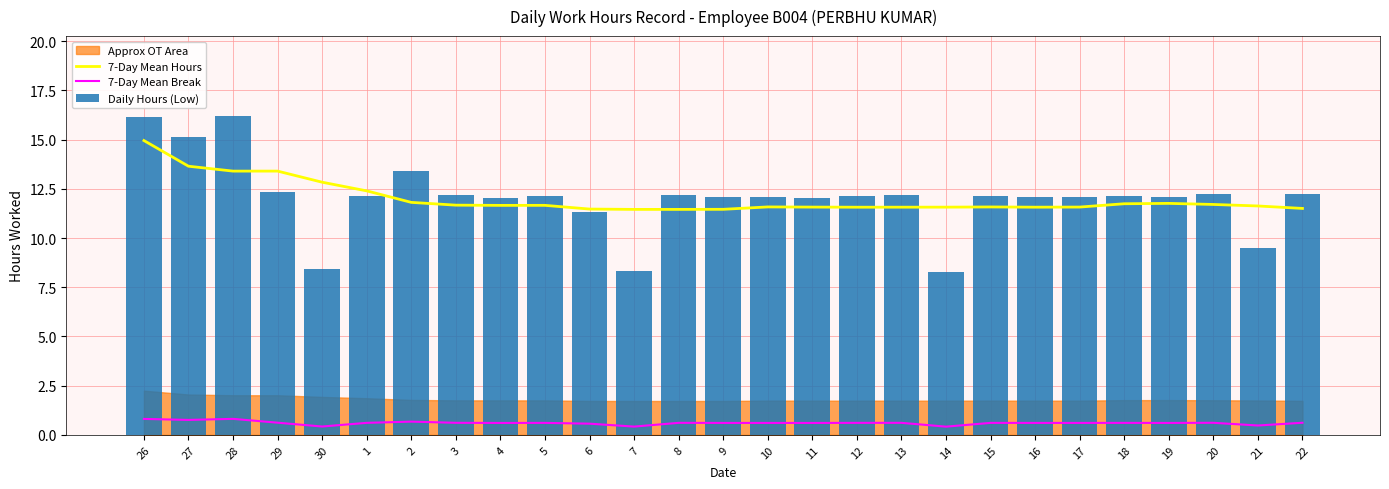

Which series changed the most between 3 and 21?

Daily Hours (Low)